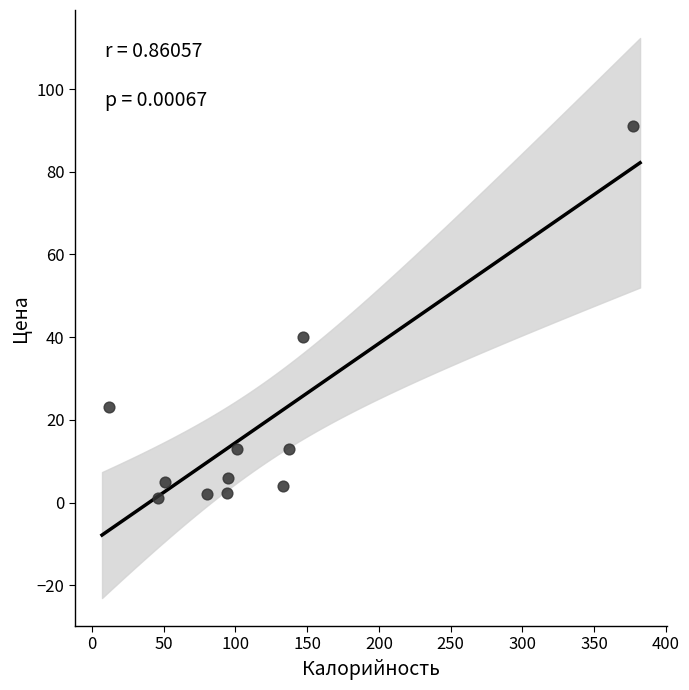

What Y value in the scatter plot is closest to 46?

40.0